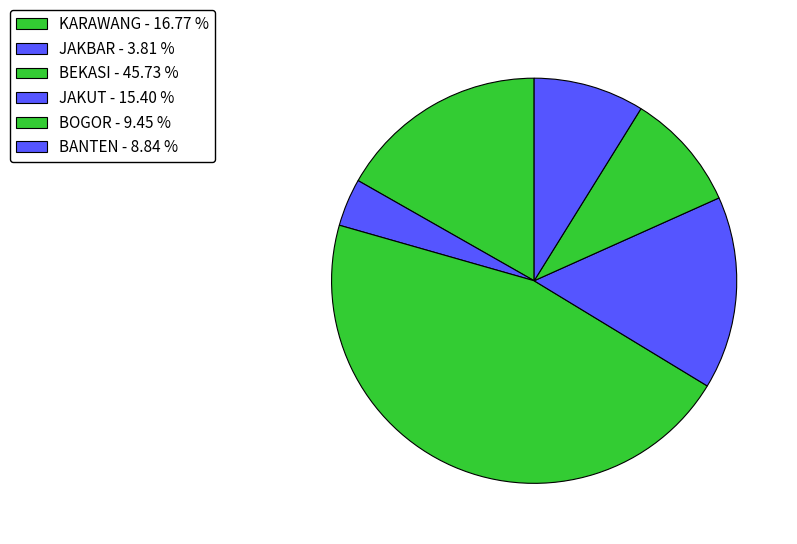

Count the number of slices in the pie.

6